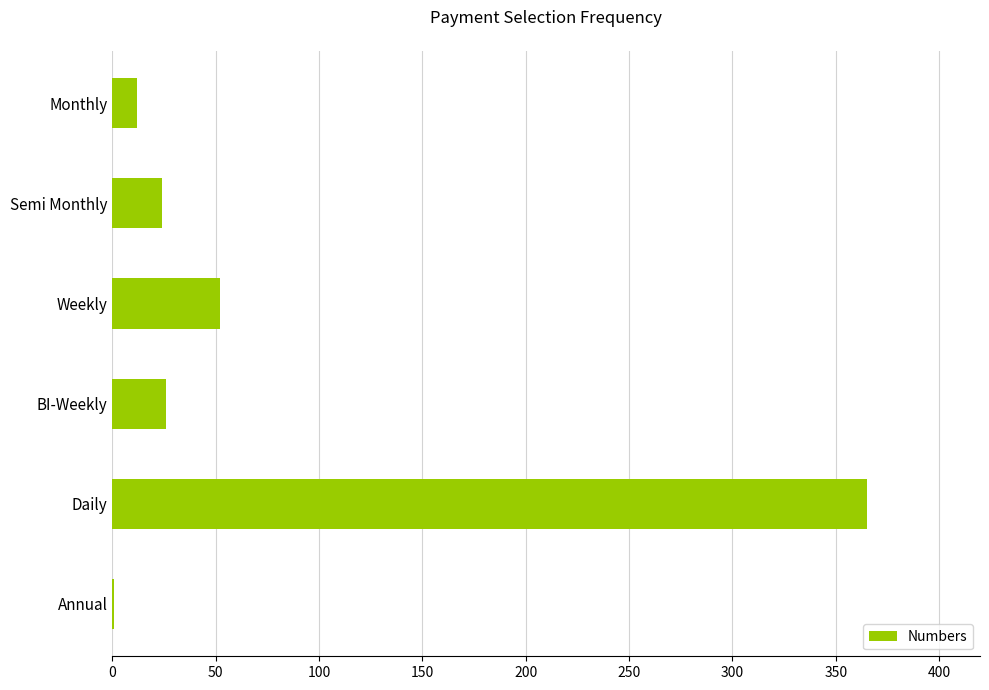

What is the sum of all values?

480